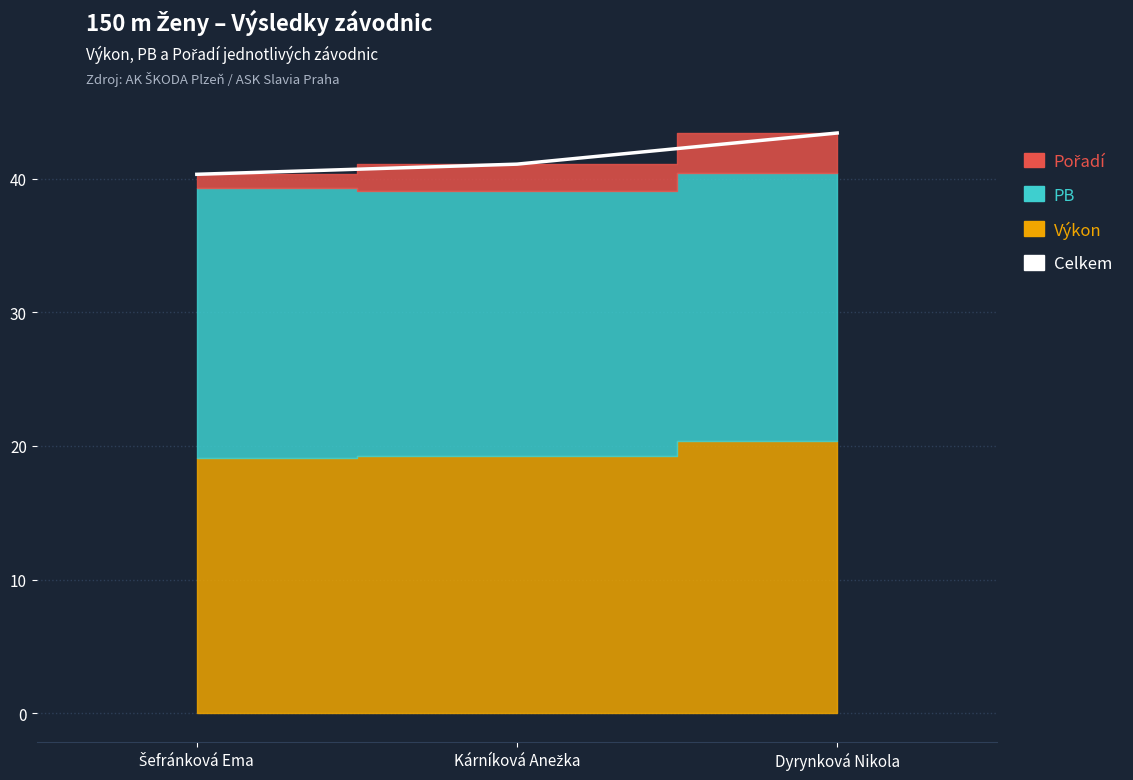

Approximately how many times larger is the value at Kárníková Anežka compared to Šefránková Ema?

1.0